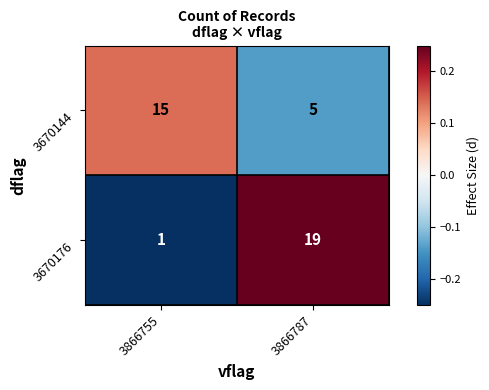

Is the value of 3670176 at 3866787 greater than the value of 3670144 at 3866755?

Yes